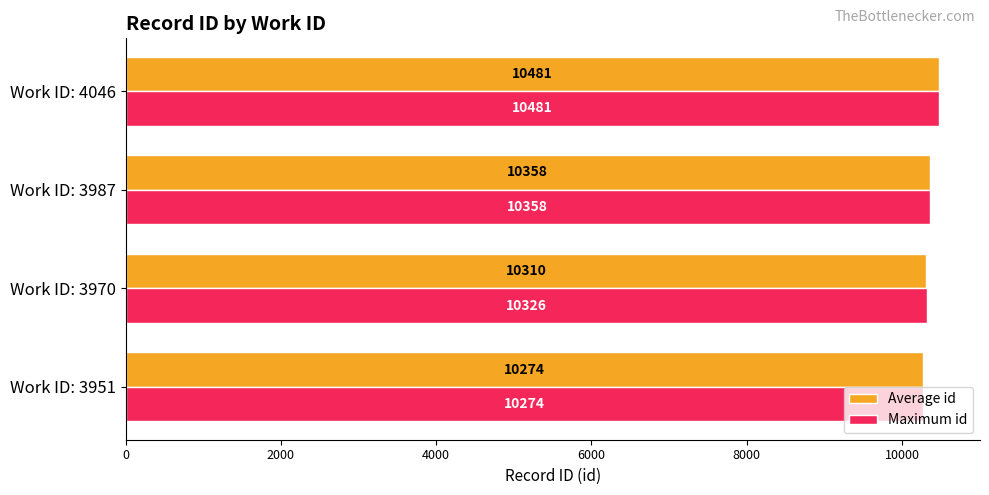

The value of Average id at Work ID: 4046 is 18639.6. True or false?

False